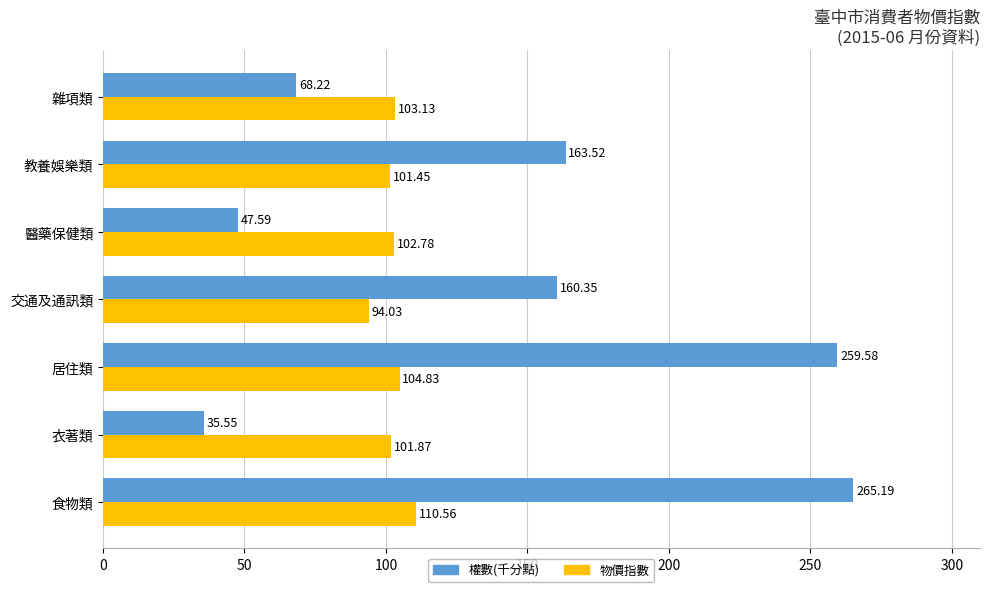

What are all the series names shown in the legend?

權數(千分點), 物價指數